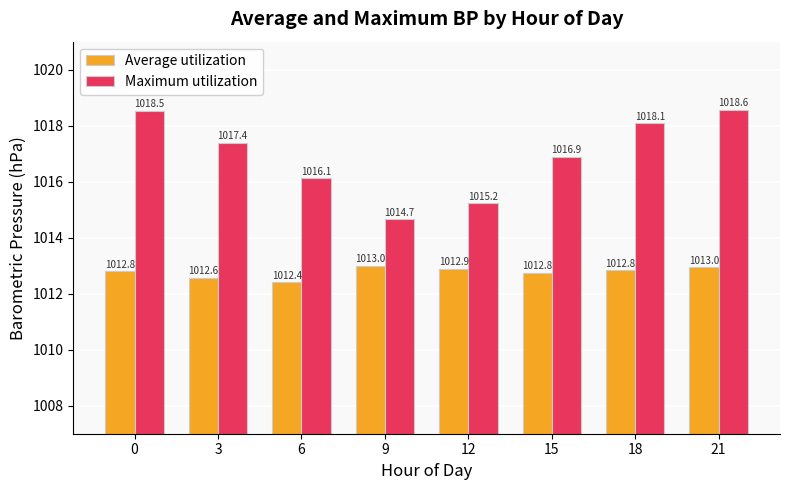

How many series are shown in this chart?

2